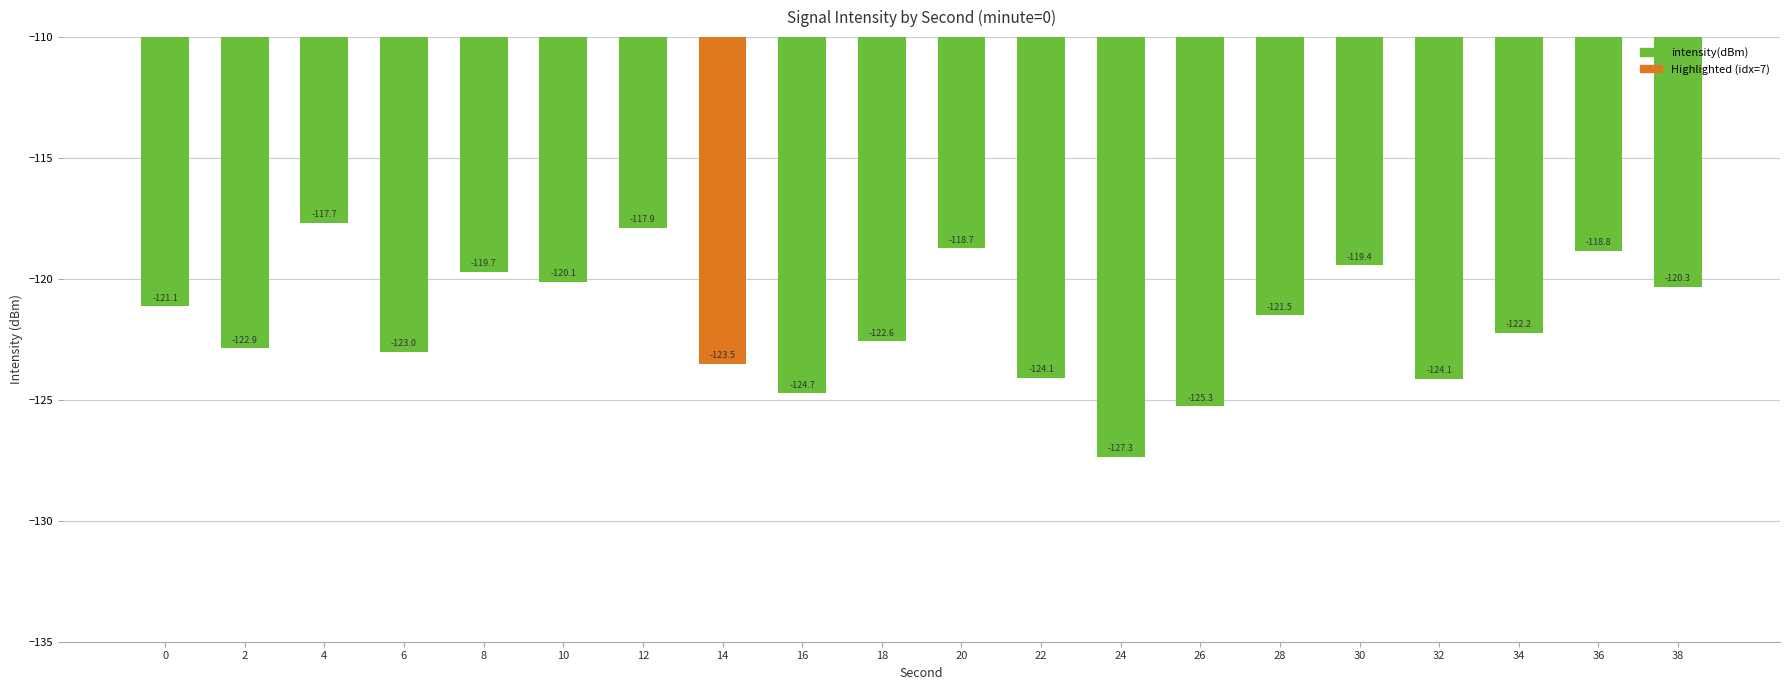

Are the bars horizontal?

No